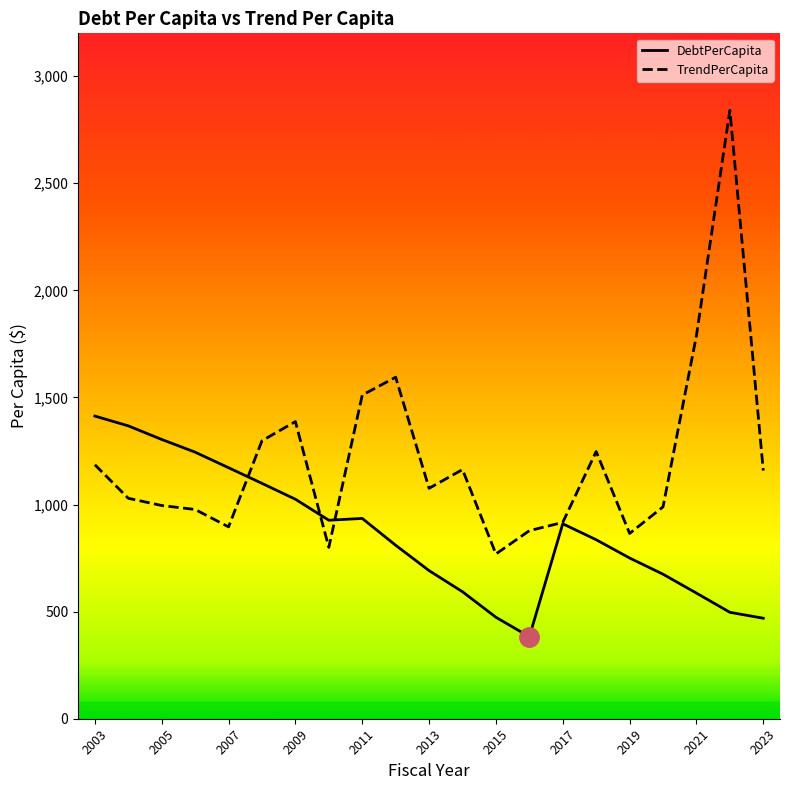

What is the lowest value of the DebtPerCapita series?

382.9